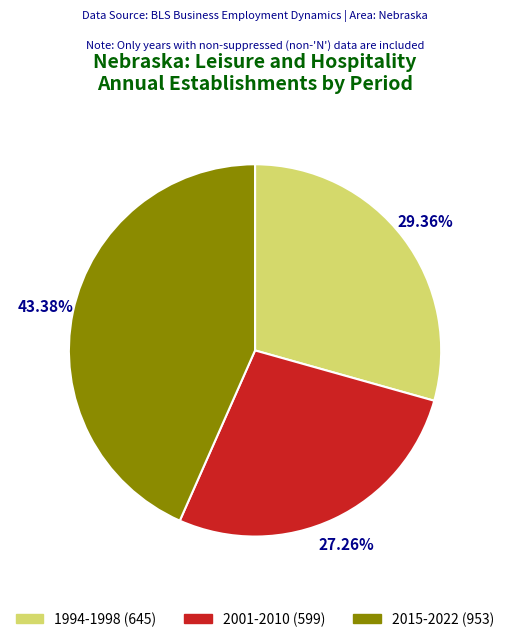

Is there any slice that represents more than half of the pie?

No